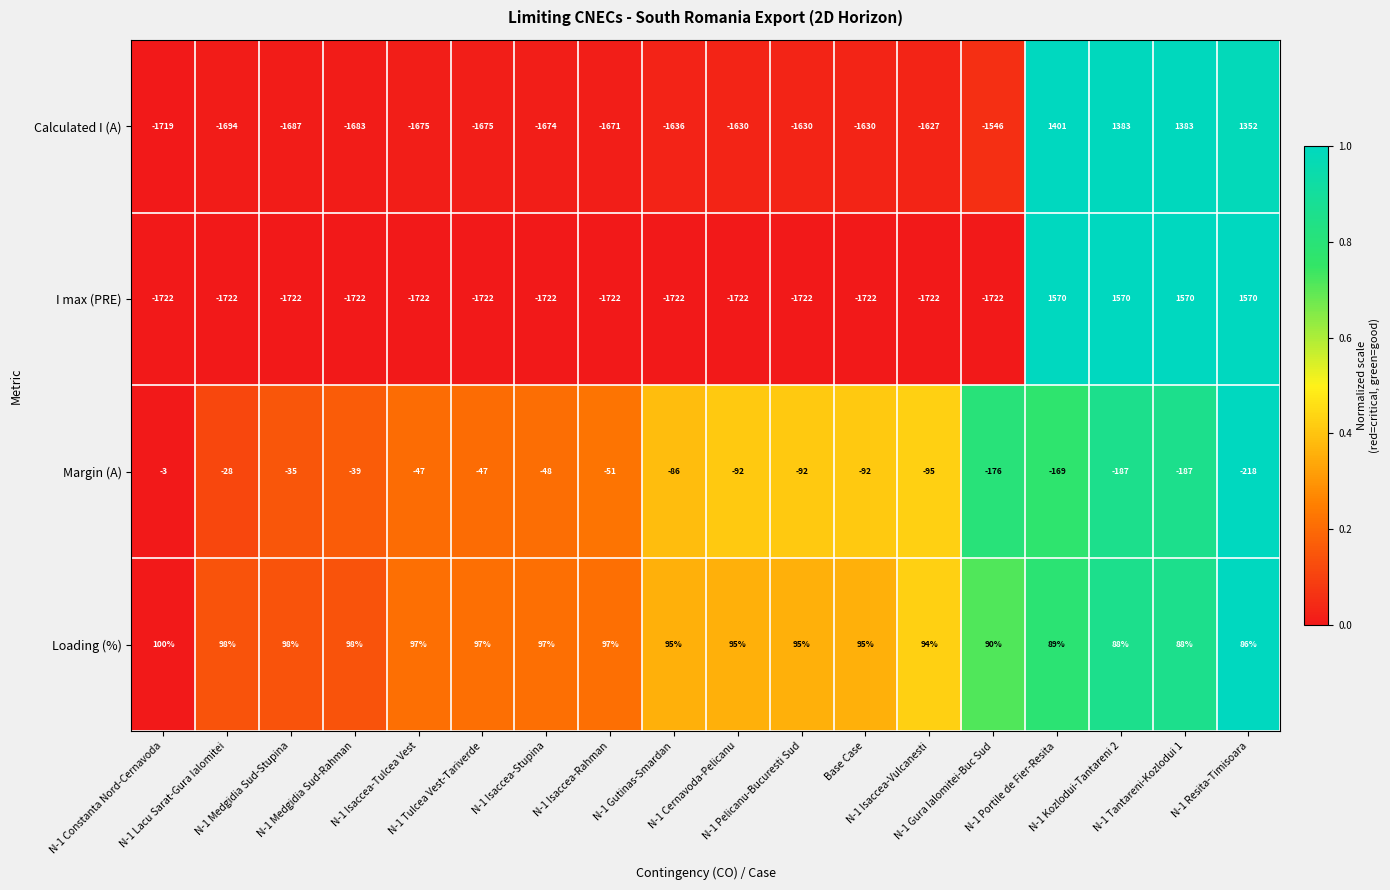

What is the difference between the maximum and minimum values in the Calculated I (A) series?

3120